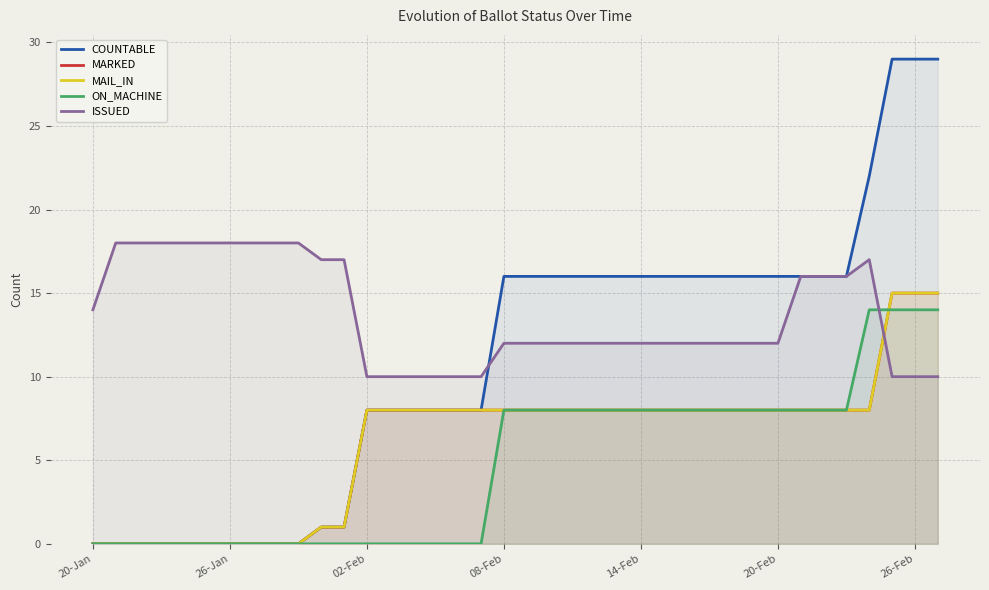

What is the spread (max minus min) of values at 25?

8